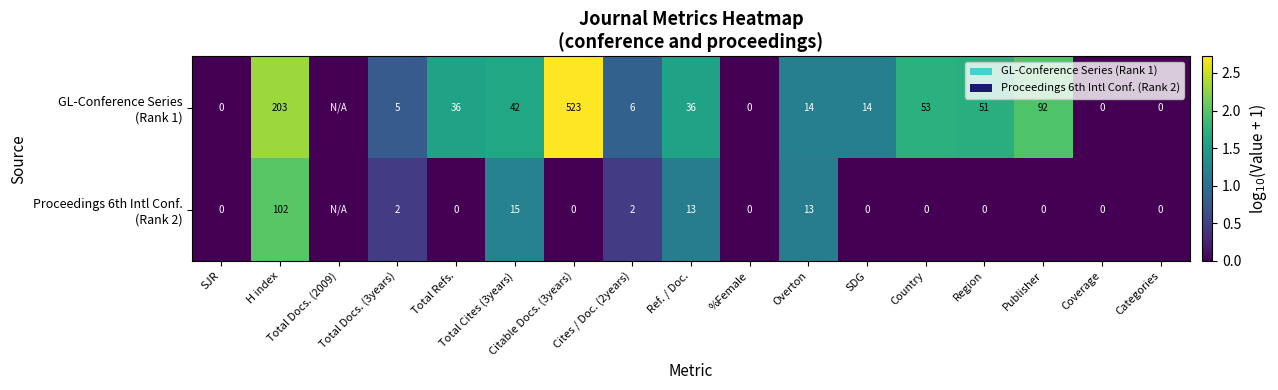

Is the value of Proceedings 6th Intl Conf. (Rank 2) at Publisher greater than the value of GL-Conference Series (Rank 1) at Coverage?

No